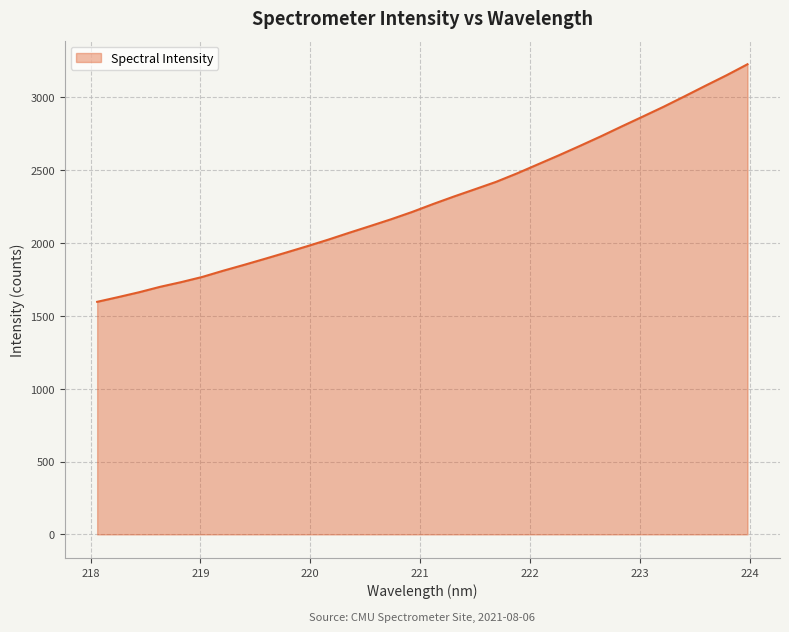

What is the minimum value shown in the chart?

1596.5